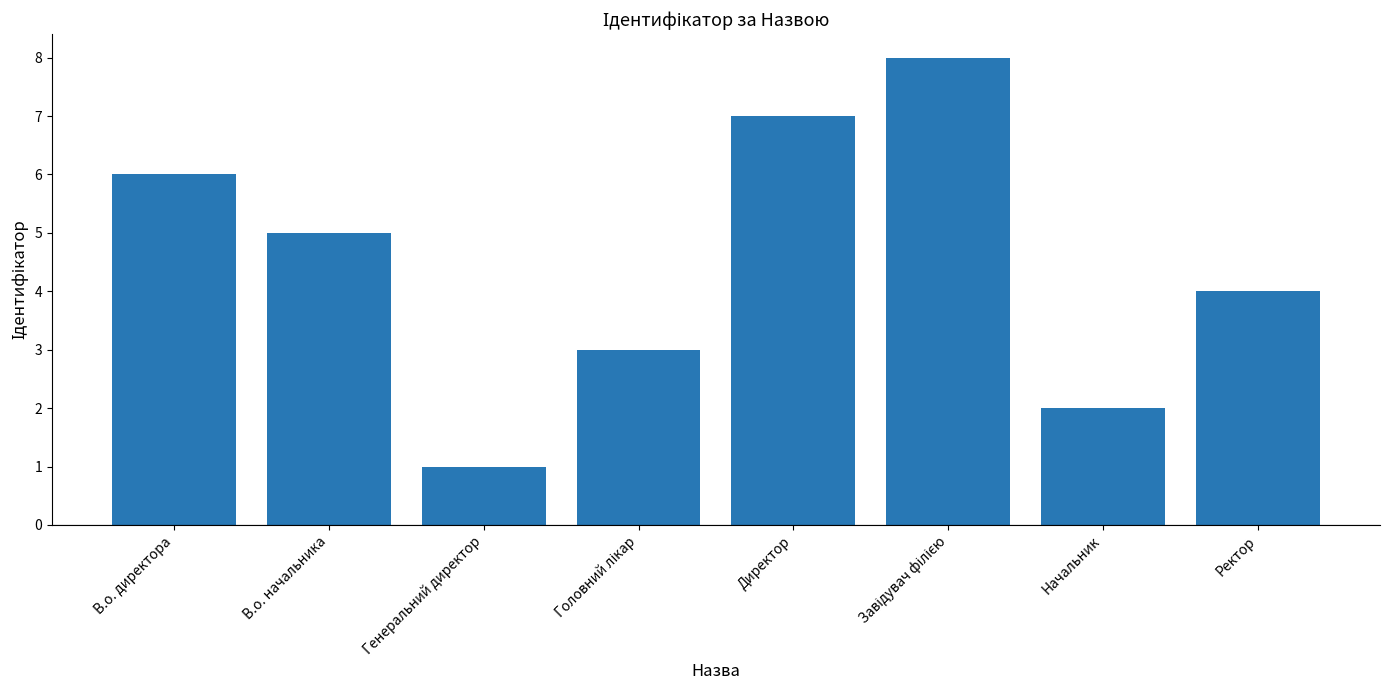

What value does the data have at В.о. директора?

6